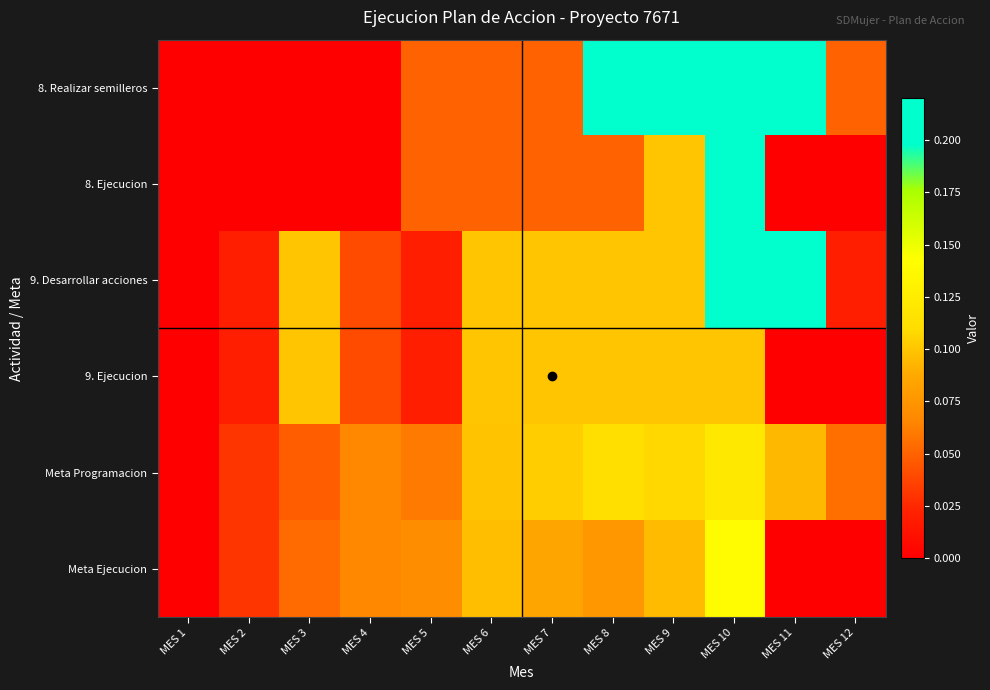

Reading left to right, transcribe all the data shown in this chart.

8. Realizar semilleros: MES 1=0.0	MES 2=0.0	MES 3=0.0	MES 4=0.0	MES 5=0.1	MES 6=0.1	MES 7=0.1	MES 8=0.2	MES 9=0.2	MES 10=0.2	MES 11=0.2	MES 12=0.1
8. Ejecucion: MES 1=0.0	MES 2=0.0	MES 3=0.0	MES 4=0.0	MES 5=0.1	MES 6=0.1	MES 7=0.1	MES 8=0.1	MES 9=0.1	MES 10=0.2	MES 11=0.0	MES 12=0.0
9. Desarrollar acciones: MES 1=0.0	MES 2=0.0	MES 3=0.1	MES 4=0.0	MES 5=0.0	MES 6=0.1	MES 7=0.1	MES 8=0.1	MES 9=0.1	MES 10=0.2	MES 11=0.2	MES 12=0.0
9. Ejecucion: MES 1=0.0	MES 2=0.0	MES 3=0.1	MES 4=0.0	MES 5=0.0	MES 6=0.1	MES 7=0.1	MES 8=0.1	MES 9=0.1	MES 10=0.1	MES 11=0.0	MES 12=0.0
Meta Programacion: MES 1=0.0	MES 2=0.0	MES 3=0.0	MES 4=0.1	MES 5=0.1	MES 6=0.1	MES 7=0.1	MES 8=0.1	MES 9=0.1	MES 10=0.1	MES 11=0.1	MES 12=0.1
Meta Ejecucion: MES 1=0.0	MES 2=0.0	MES 3=0.1	MES 4=0.1	MES 5=0.1	MES 6=0.1	MES 7=0.1	MES 8=0.1	MES 9=0.1	MES 10=0.1	MES 11=0.0	MES 12=0.0